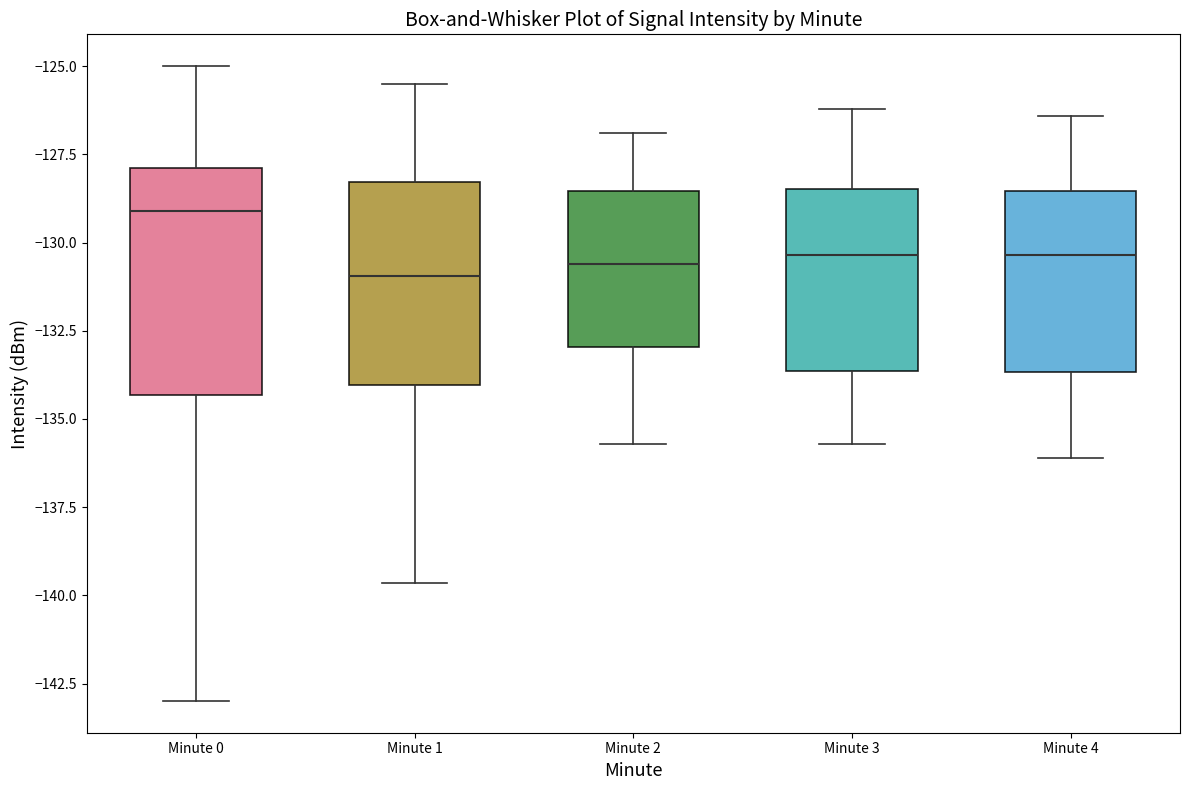

Reading left to right, transcribe this box plot: for each box, give where its median line is, the range the box spans, and where its two whiskers end, as read against the y-axis. The values are not printed on the chart, so give them approximately, as read against the axis.

Minute 0: median -129.0, box -134.5 to -128.0, whiskers -143.0 to -125.0
Minute 1: median -131.0, box -134.0 to -128.5, whiskers -139.5 to -125.5
Minute 2: median -130.5, box -133.0 to -128.5, whiskers -135.5 to -127.0
Minute 3: median -130.5, box -133.5 to -128.5, whiskers -135.5 to -126.0
Minute 4: median -130.5, box -133.5 to -128.5, whiskers -136.0 to -126.5